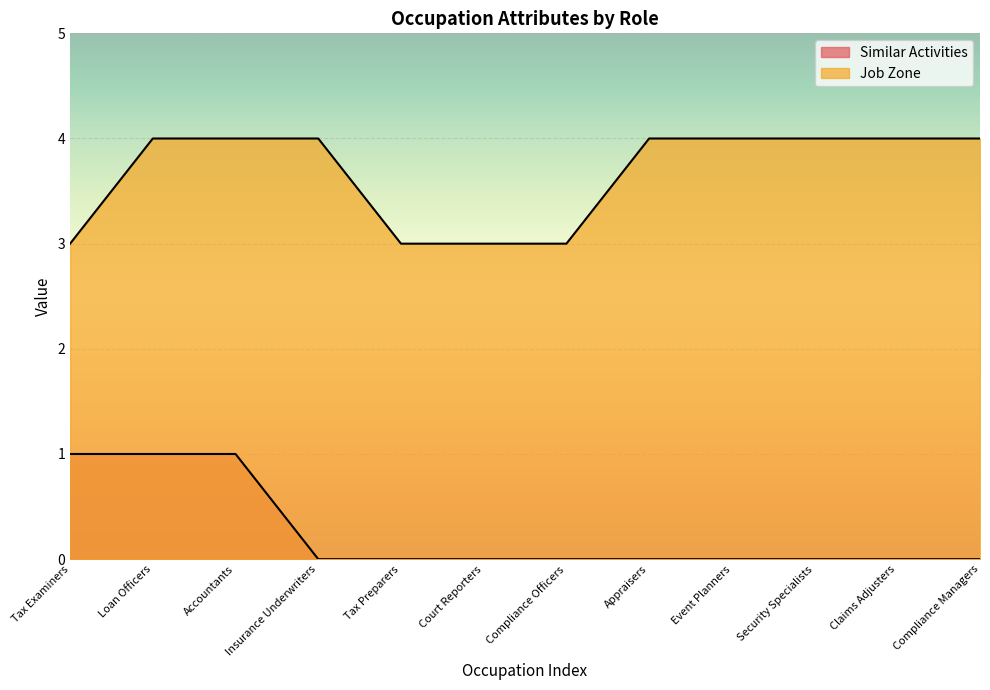

Reading right to left, extract all data points from this chart.

Similar Activities: 0	0	0	0	0	0	0	0	0	1	1	1
Job Zone: 4	4	4	4	4	3	3	3	4	4	4	3